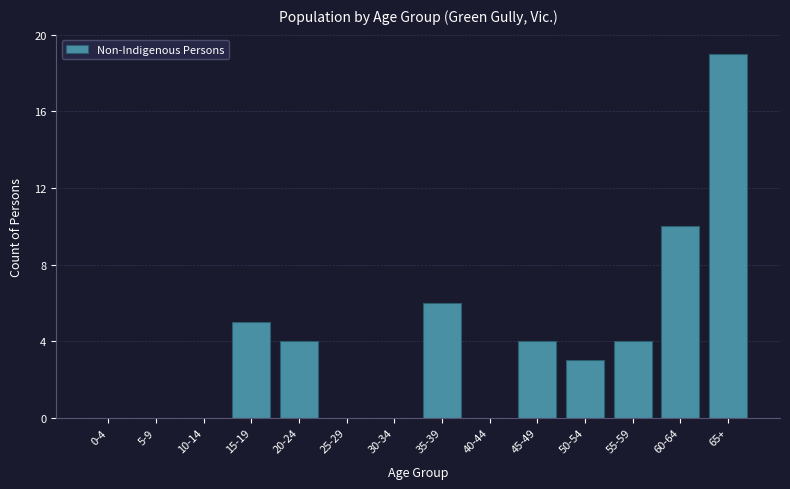

Reading left to right, transcribe all the data shown in this chart.

0-4=0	5-9=0	10-14=0	15-19=5	20-24=4	25-29=0	30-34=0	35-39=6	40-44=0	45-49=4	50-54=3	55-59=4	60-64=10	65+=19